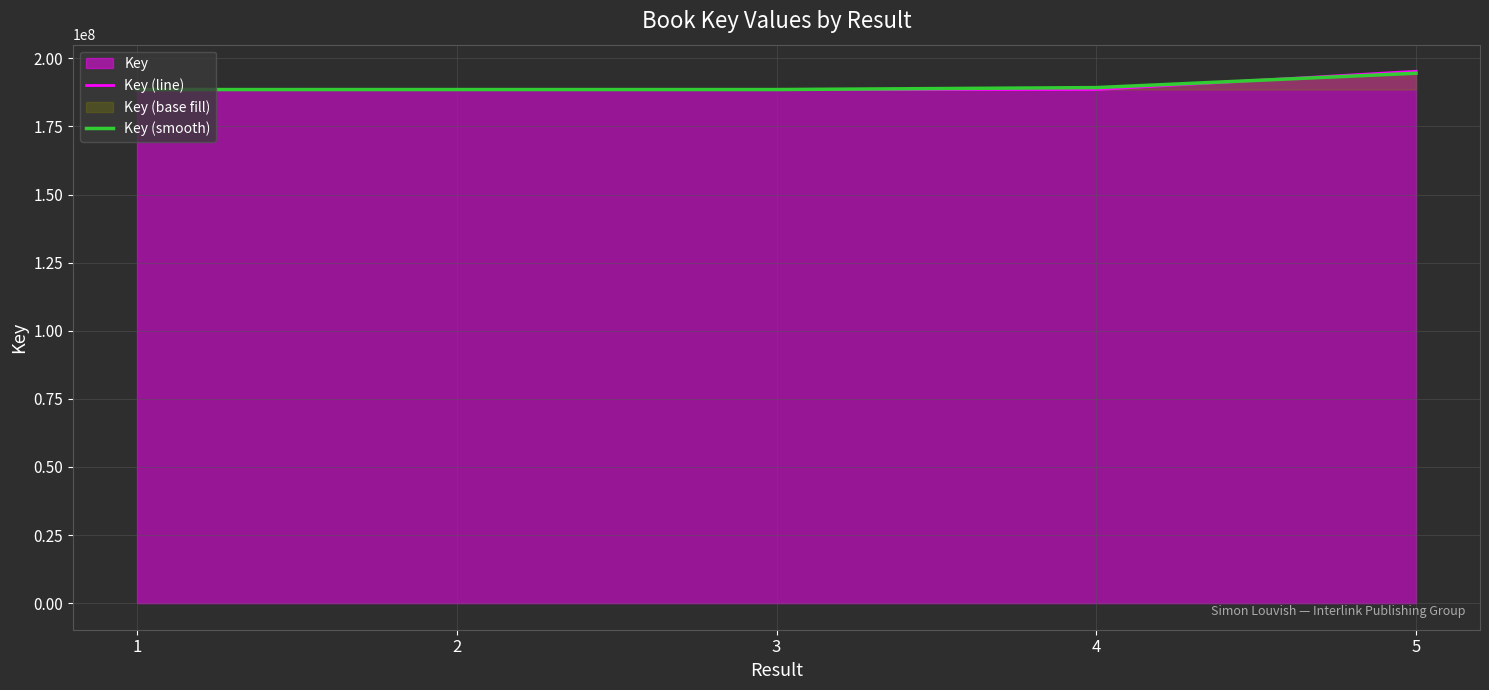

In Key (line), how many points are higher than both neighbors (excluding endpoints)?

1